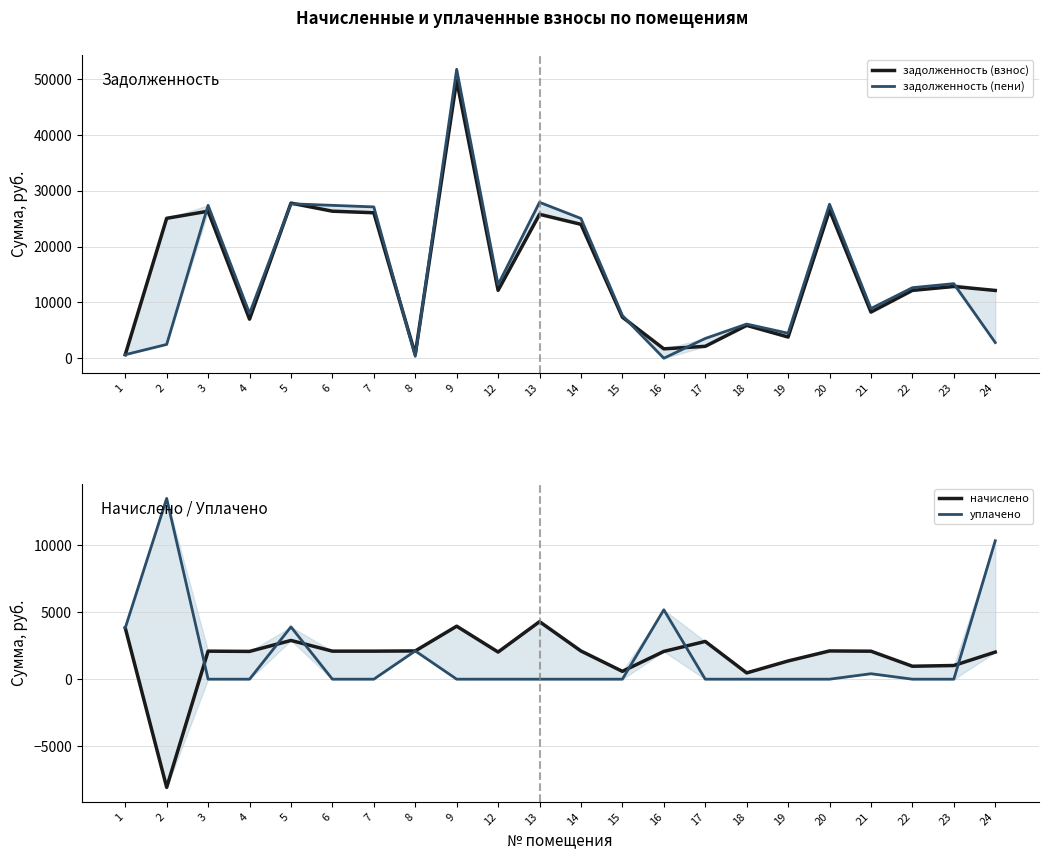

How many intersections are there between уплачено and начислено?

8